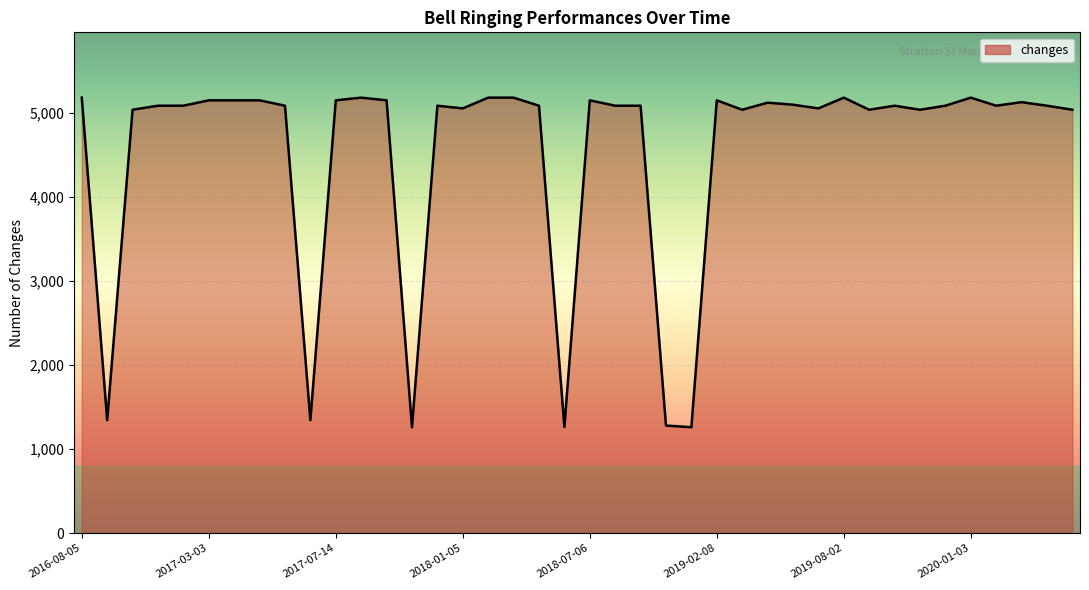

How many lines are shown in the chart?

1